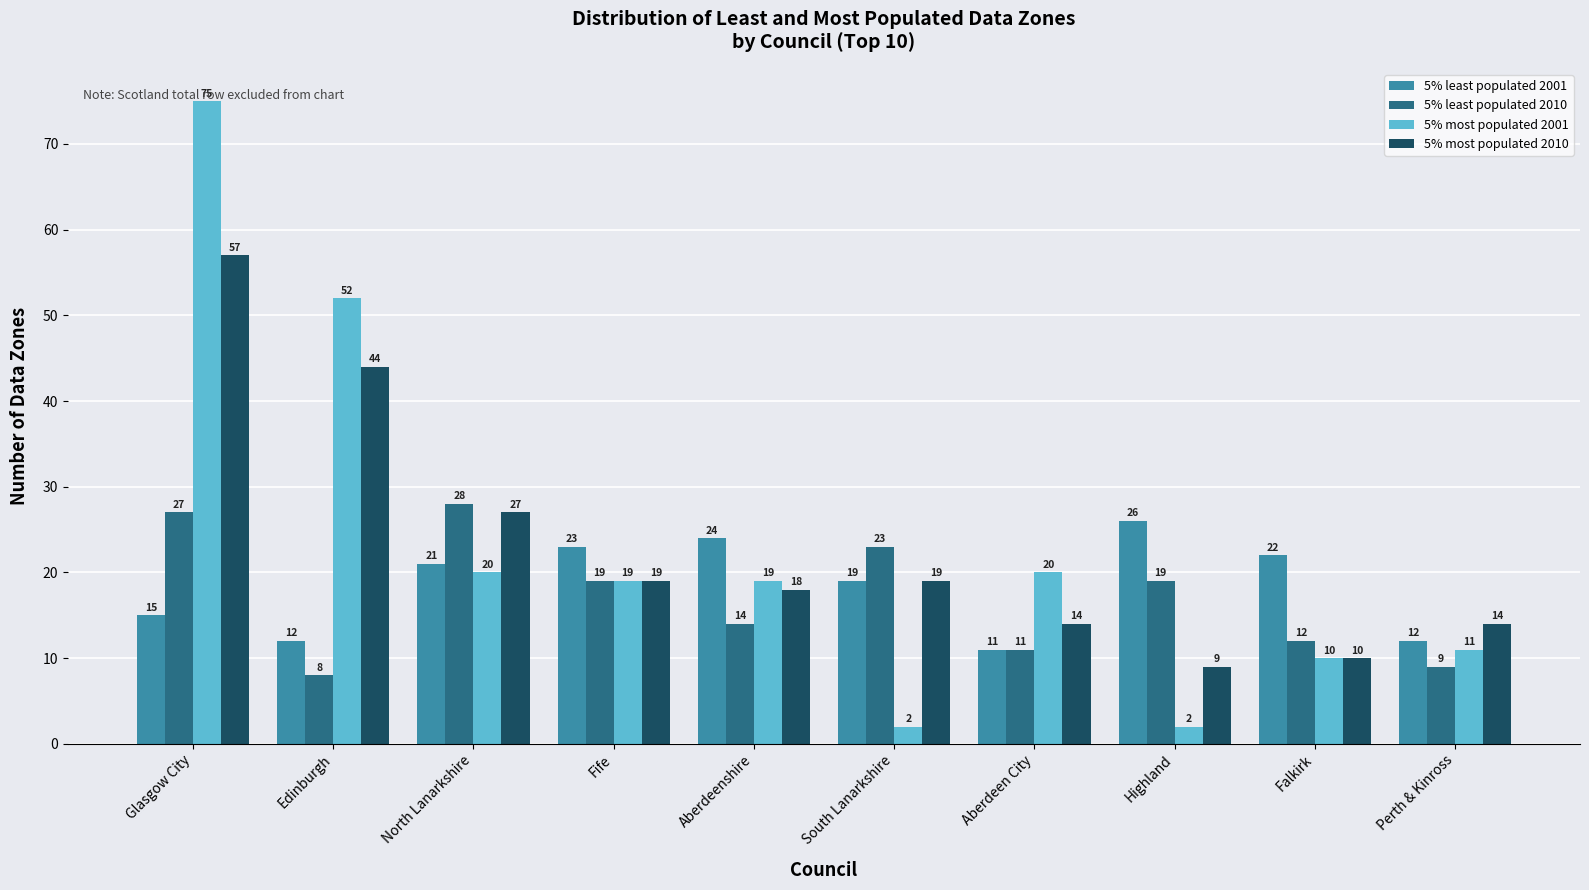

Rank the series by their maximum value, from highest to lowest.

5% most populated 2001, 5% most populated 2010, 5% least populated 2010, 5% least populated 2001